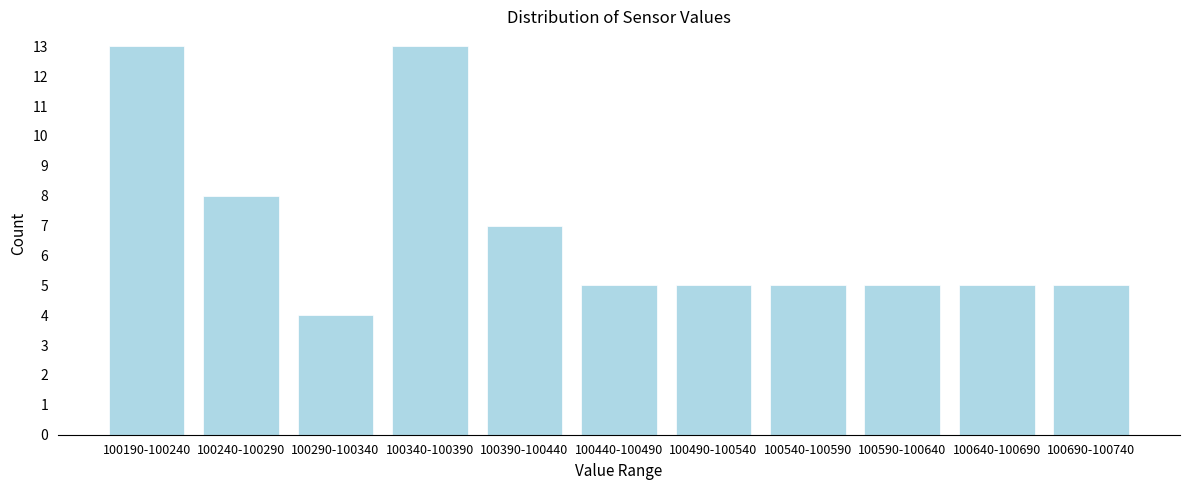

Reading right to left, list all the values displayed in this chart.

100690-100740=5	100640-100690=5	100590-100640=5	100540-100590=5	100490-100540=5	100440-100490=5	100390-100440=7	100340-100390=13	100290-100340=4	100240-100290=8	100190-100240=13